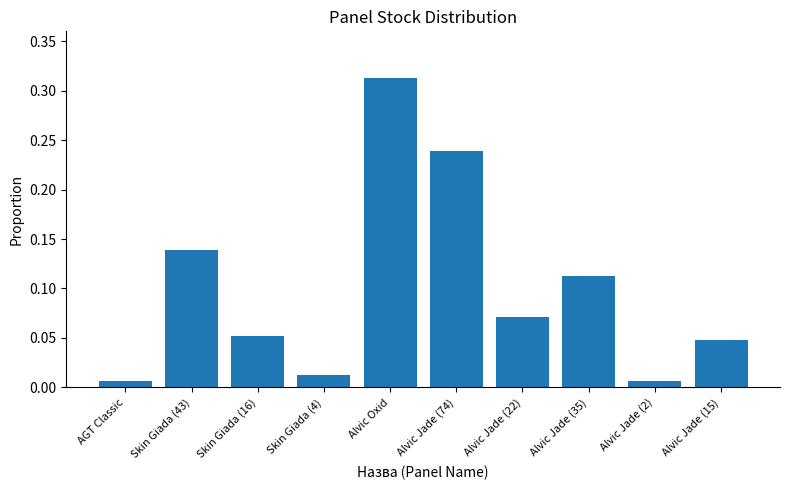

Which label corresponds to the largest value in the chart?

Alvic Oxid